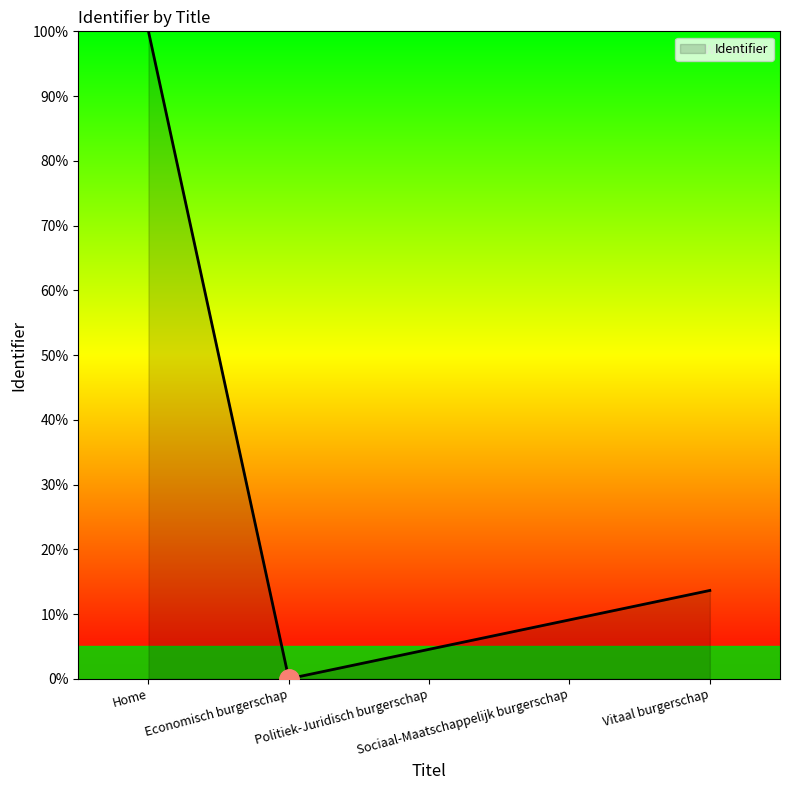

How many interior local valleys (lower than both neighbors) does the data have?

1